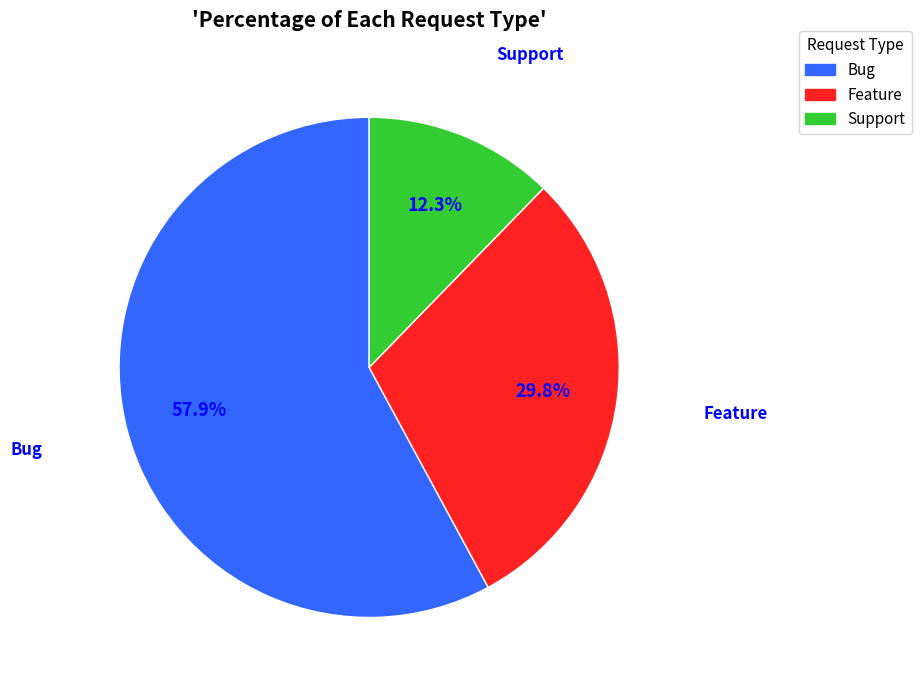

To the nearest percent, what portion does Support represent?

12%